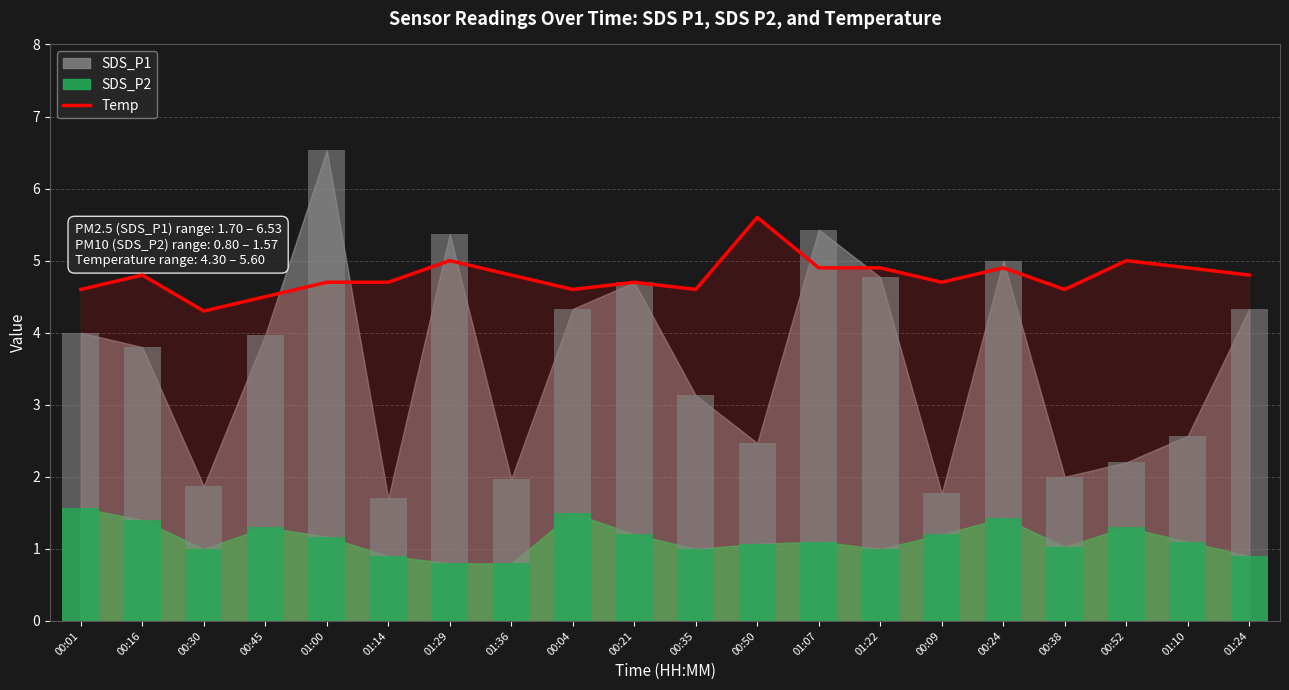

The chart shows a value of 7.5 at 00:01. True or false?

False